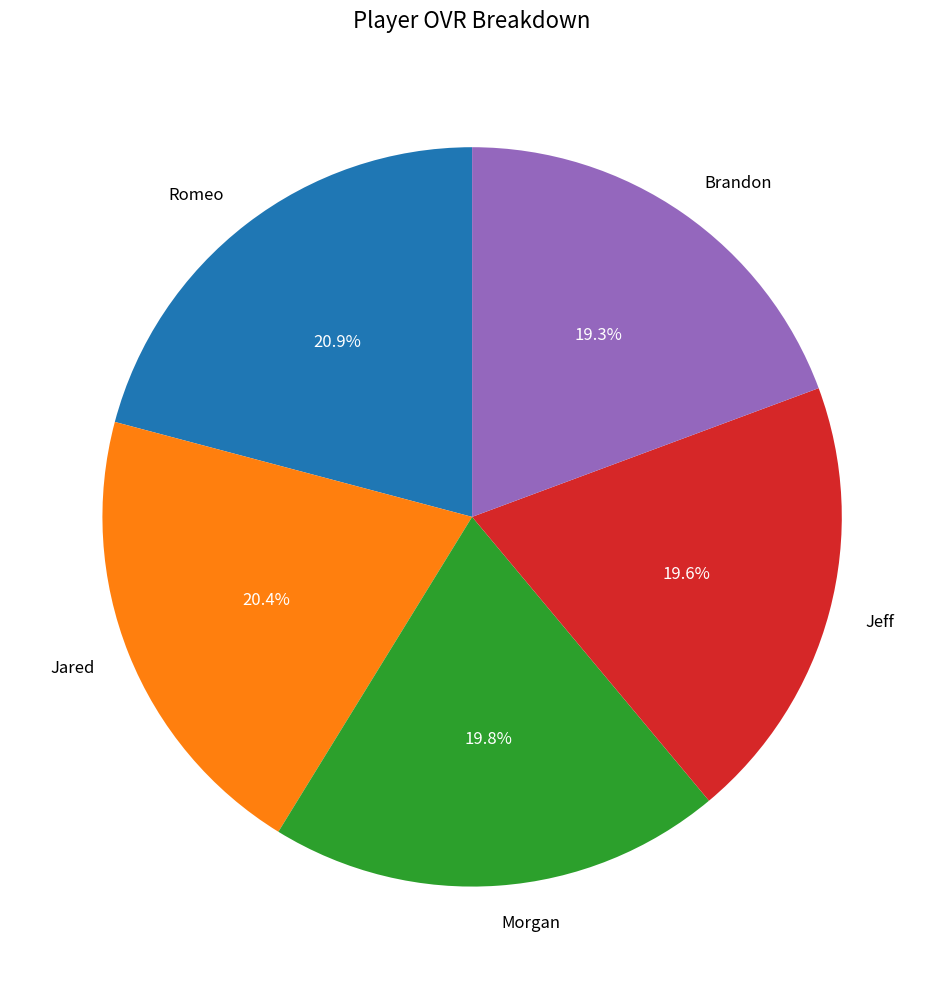

What percentage is NOT represented by Jeff?

80.4%